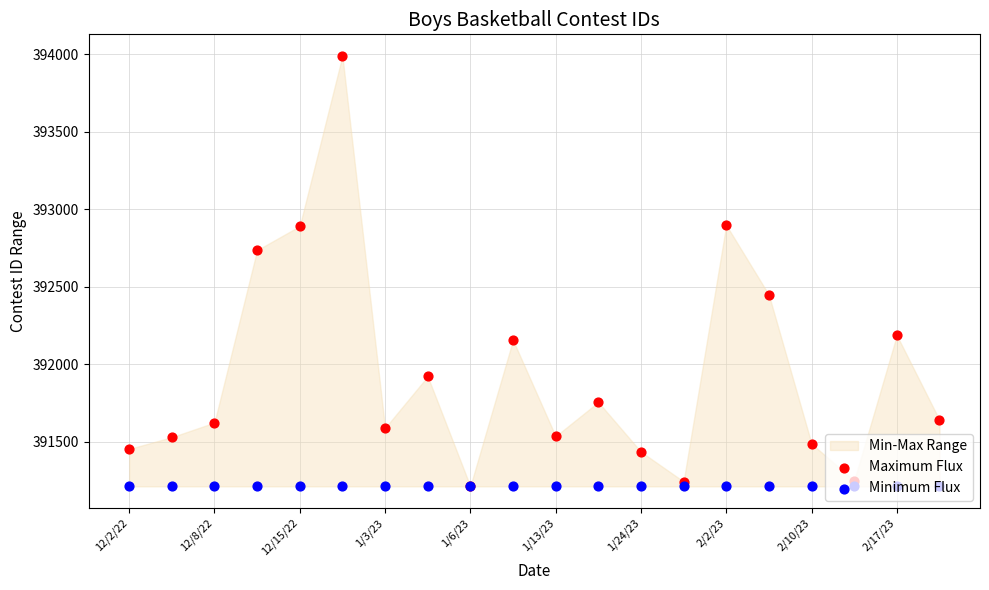

Is the value of Minimum Flux at 10 greater than the value of Maximum Flux at 13?

No